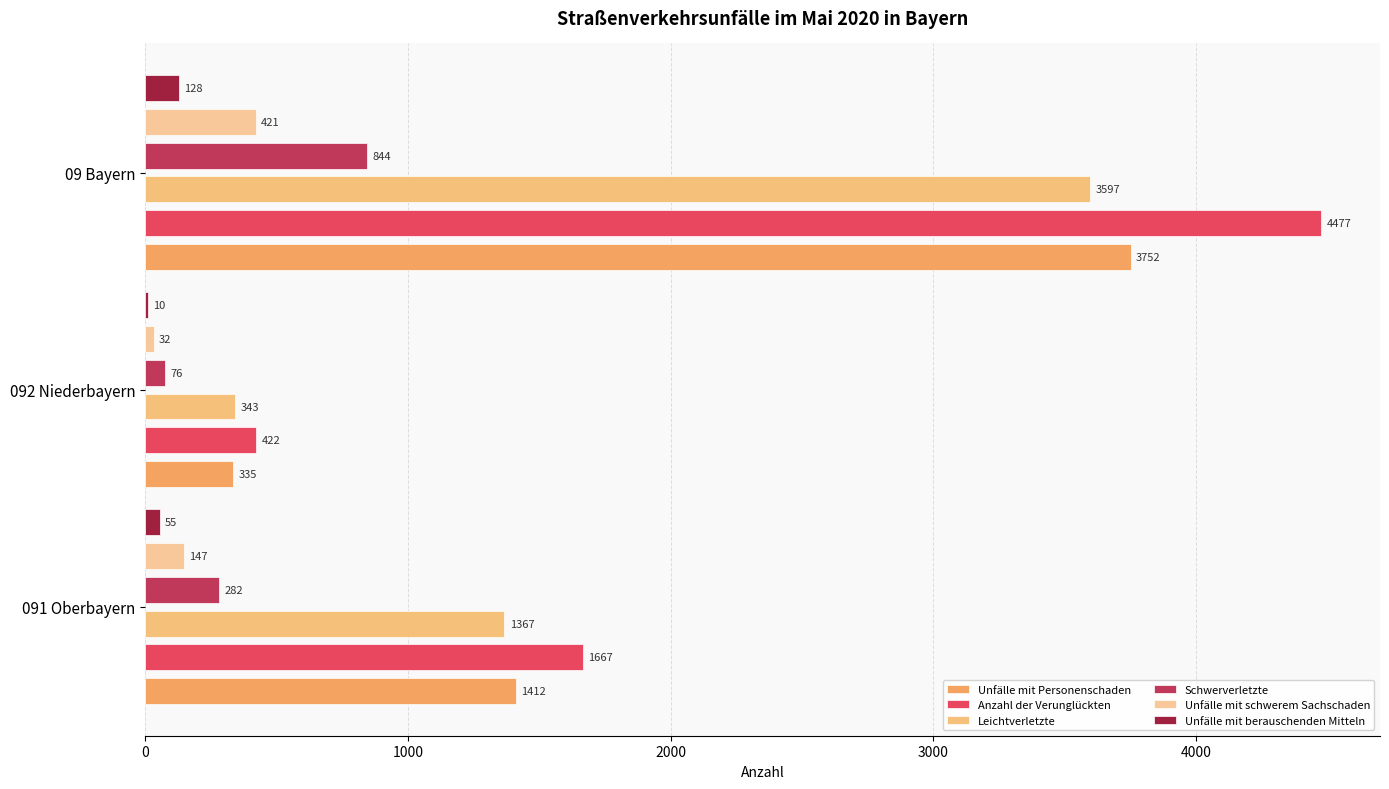

How many Leichtverletzte values are between 343 and 3597?

3